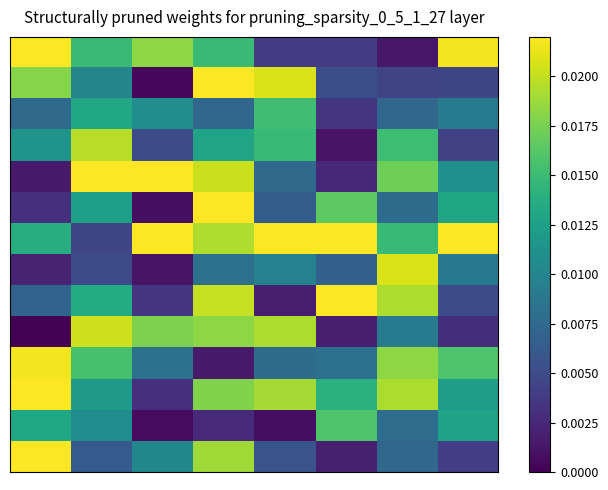

At how many categories does at least one series exceed 0?

8